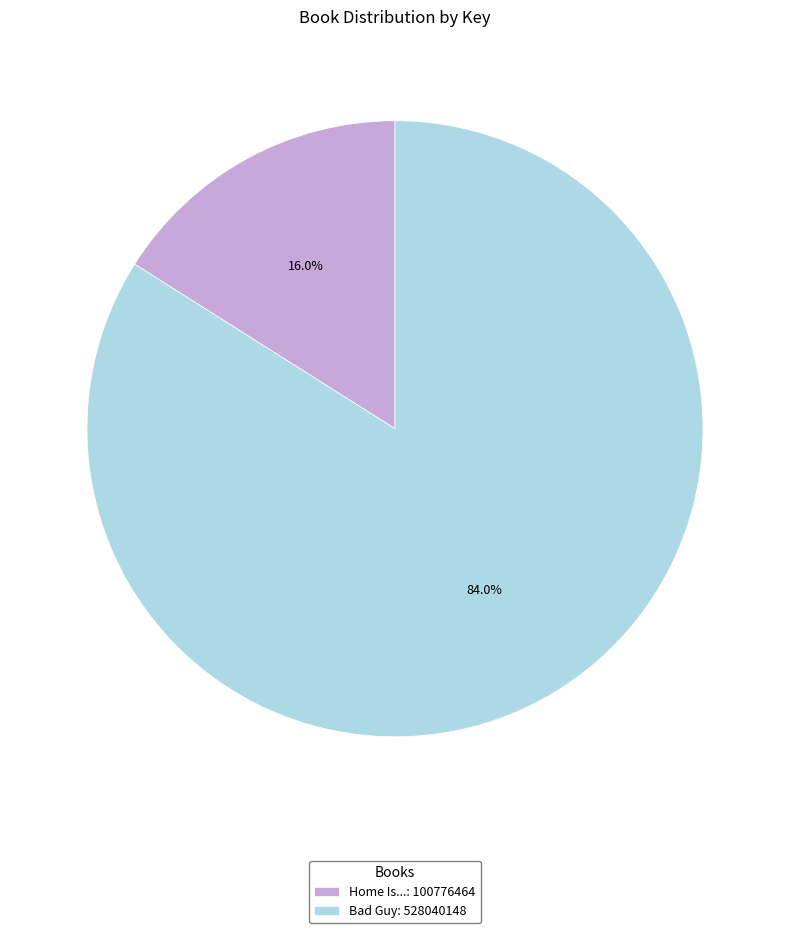

What is the majority slice?

Bad Guy